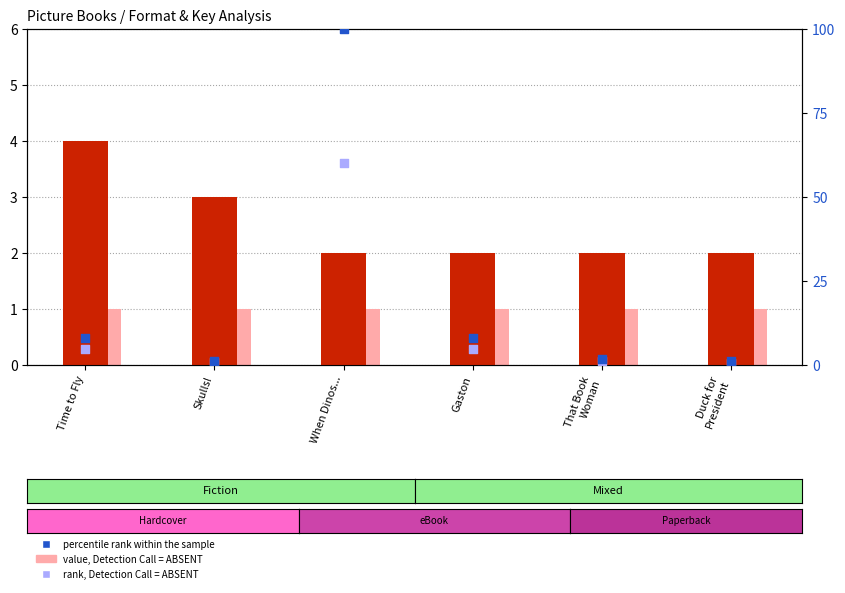

What are all the series names shown in the legend?

count, value, Detection Call = ABSENT, percentile rank within the sample, rank, Detection Call = ABSENT